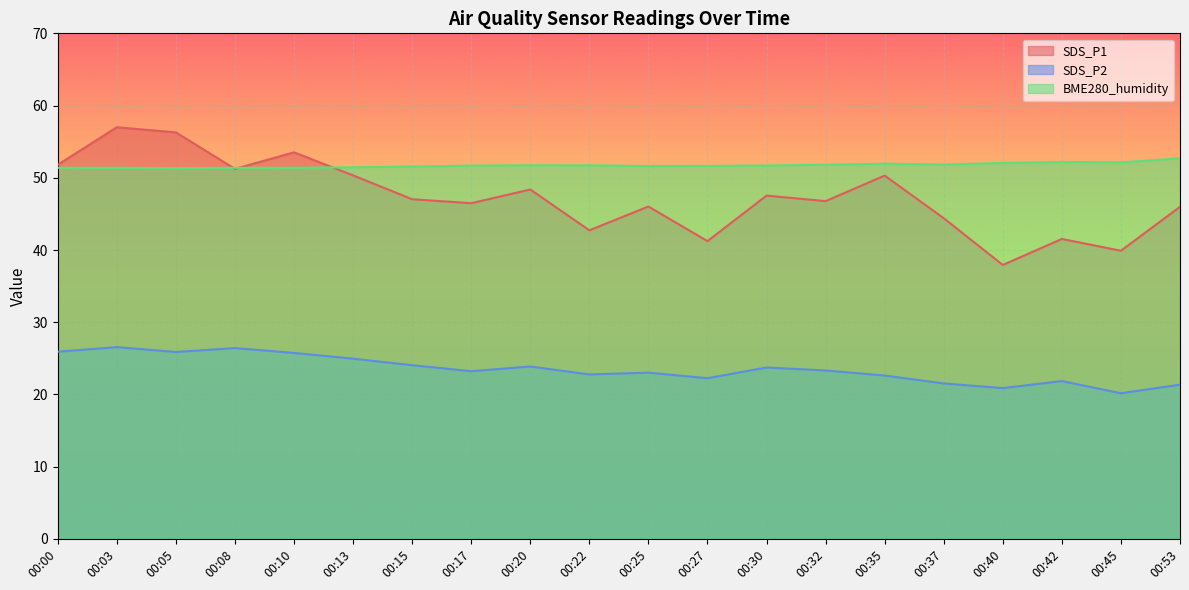

Reading right to left, transcribe all the data shown in this chart.

SDS_P1: 46.0	39.9	41.5	37.9	44.4	50.3	46.8	47.5	41.2	46.0	42.7	48.4	46.5	47.0	50.3	53.5	51.2	56.3	57.0	51.8
SDS_P2: 21.4	20.2	21.9	20.9	21.5	22.6	23.3	23.7	22.2	23.0	22.8	23.9	23.2	24.1	24.9	25.8	26.4	25.9	26.6	25.9
BME280_humidity: 52.7	52.1	52.2	52.0	51.8	52.0	51.8	51.7	51.6	51.6	51.7	51.7	51.7	51.6	51.5	51.4	51.4	51.3	51.4	51.4